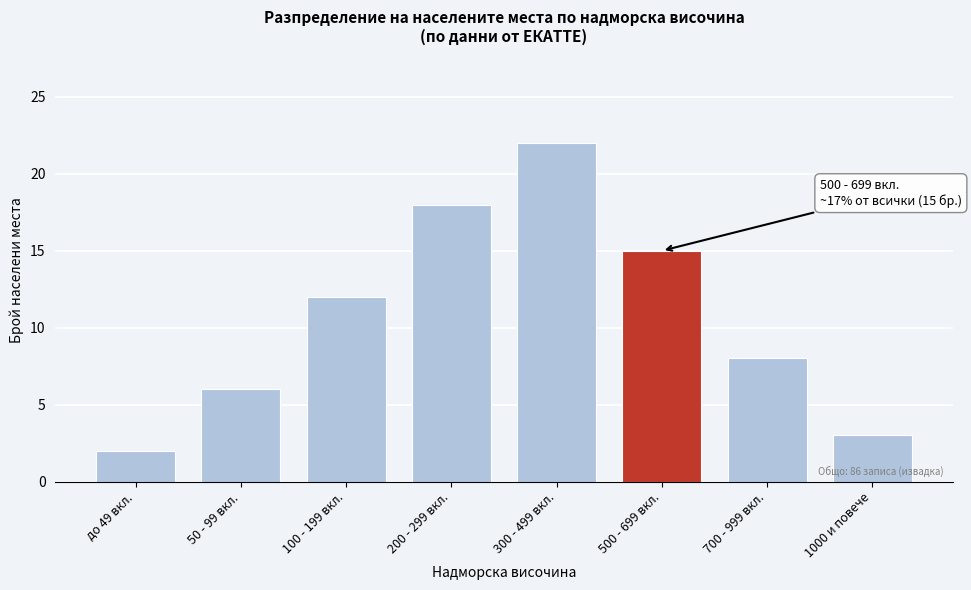

Reading right to left, what are all the values shown in this chart?

3	8	15	22	18	12	6	2